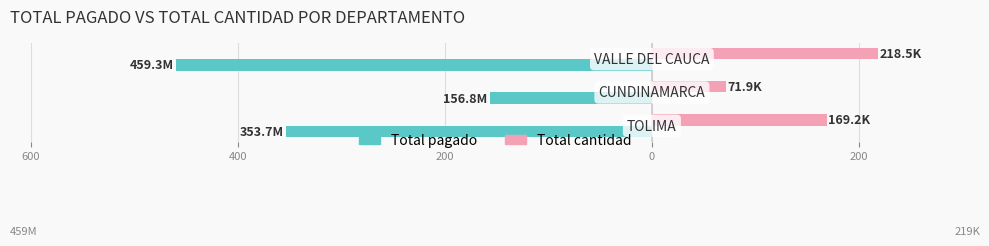

How many bars are there in each group?

2